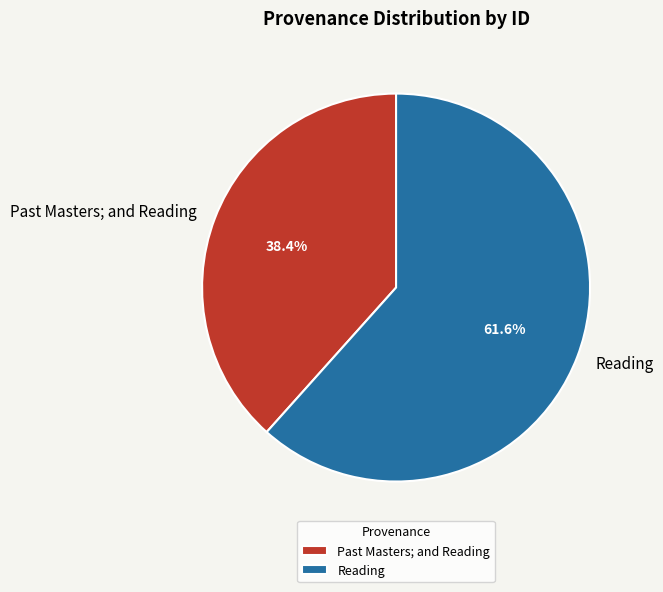

What is the ratio of the value at Reading to the value at Past Masters; and Reading?

1.6